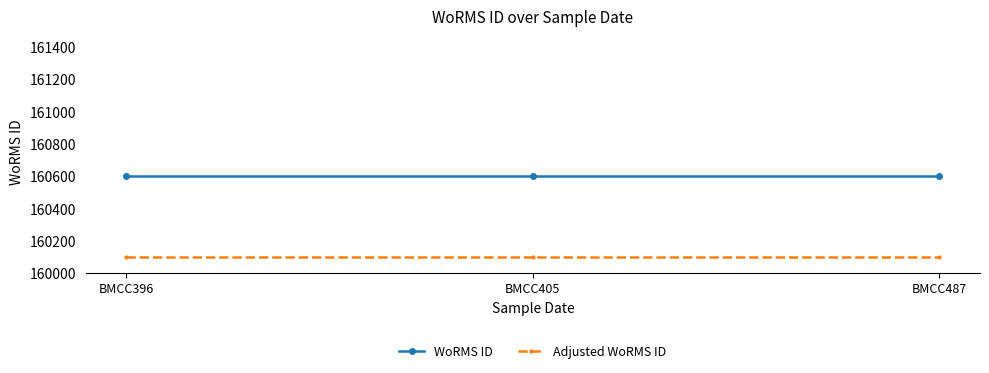

What is the value of the WoRMS ID point at the 2nd from the left?

160602